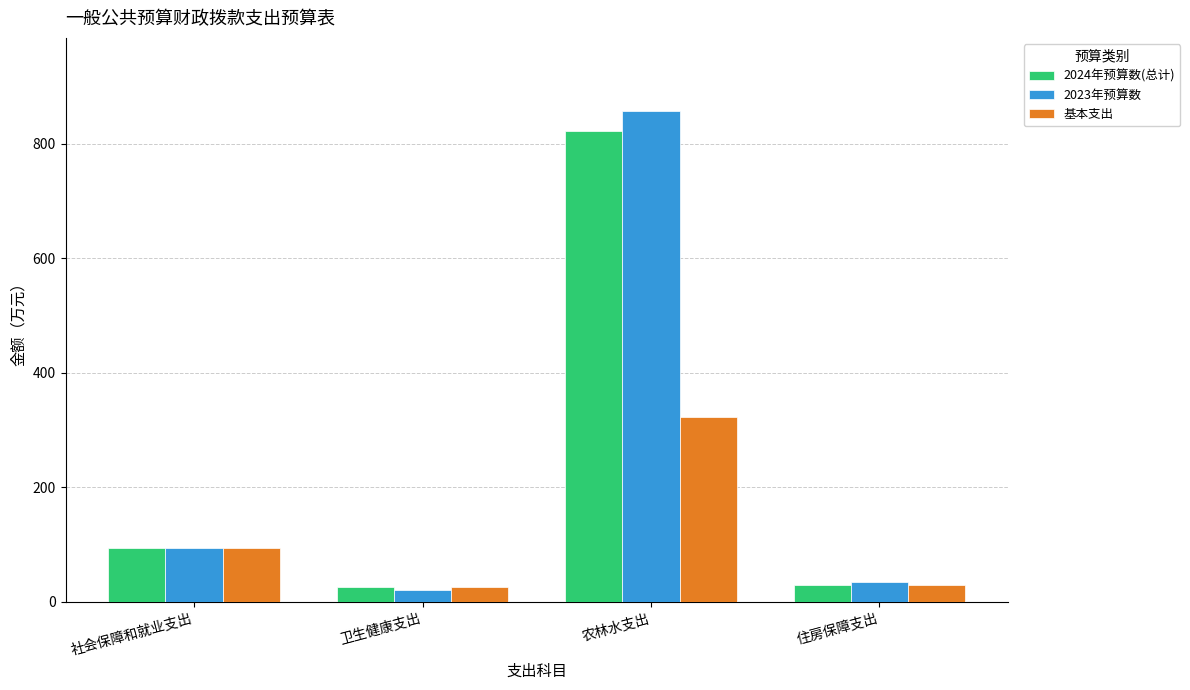

What is the difference between the maximum and second lowest values in the 2023年预算数 series?

822.5